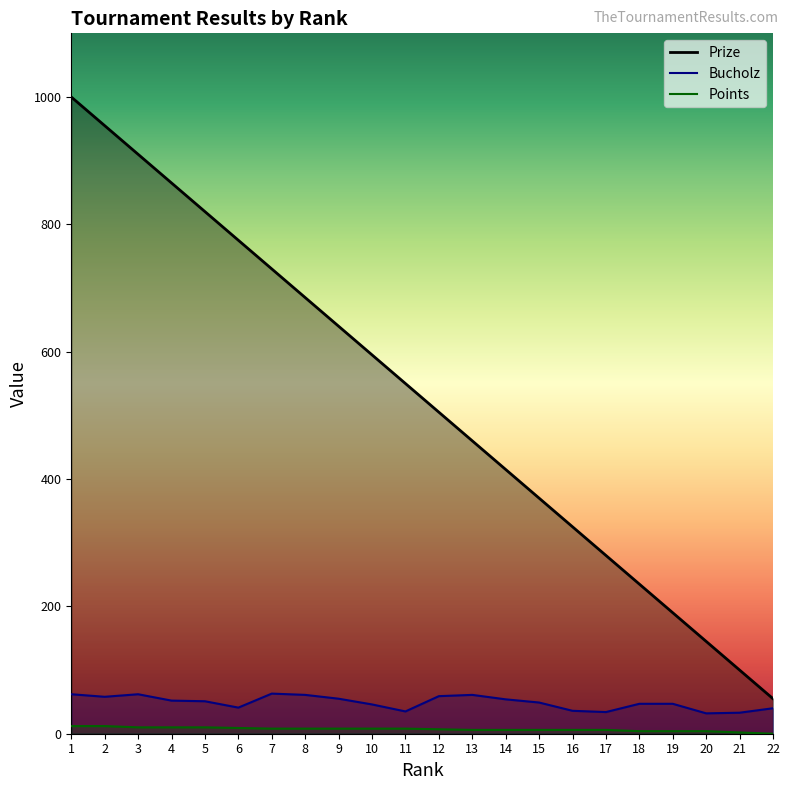

What is the total value across all series at 10?

649